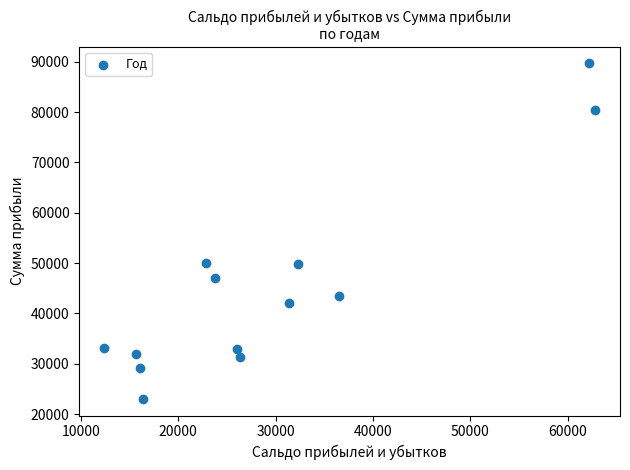

What is the range of Y values (max minus min)?

66637.7